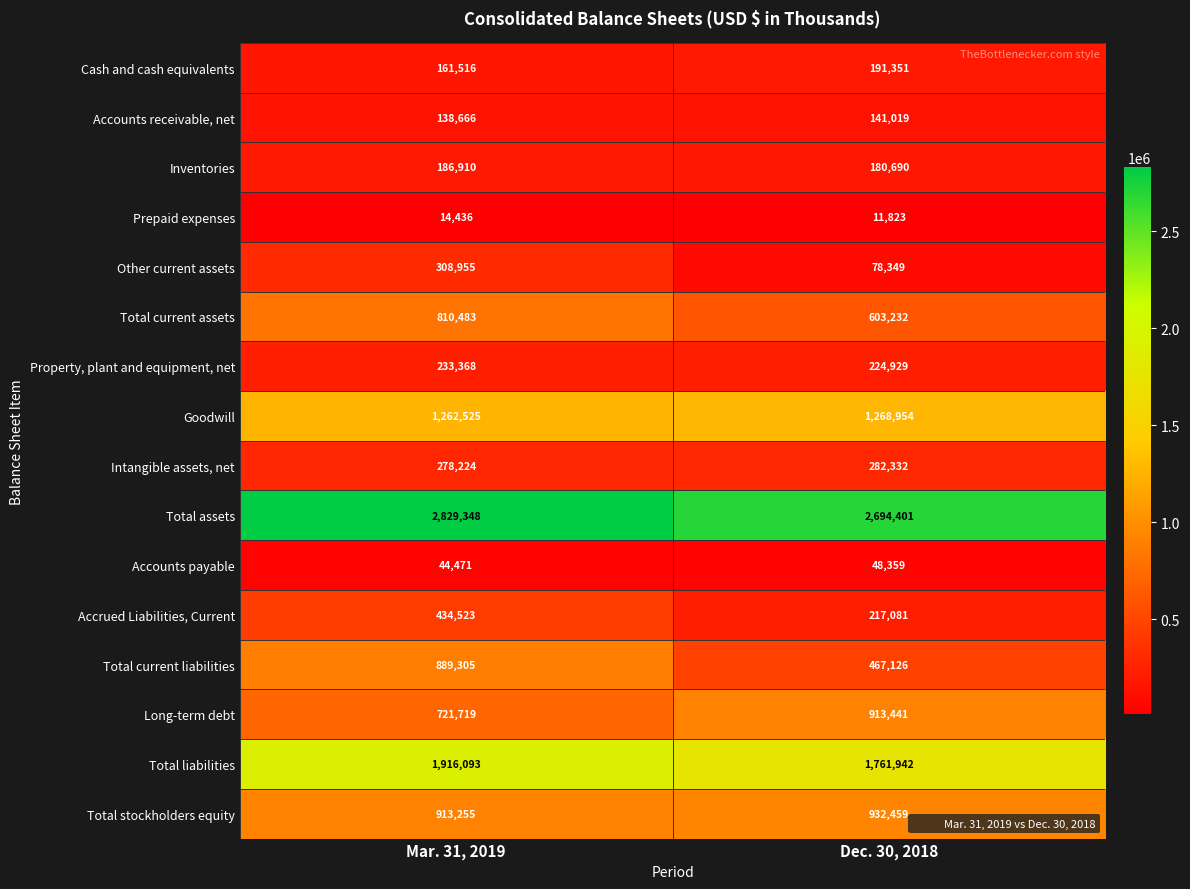

At which label is Total current liabilities closest to 678215?

Dec. 30, 2018